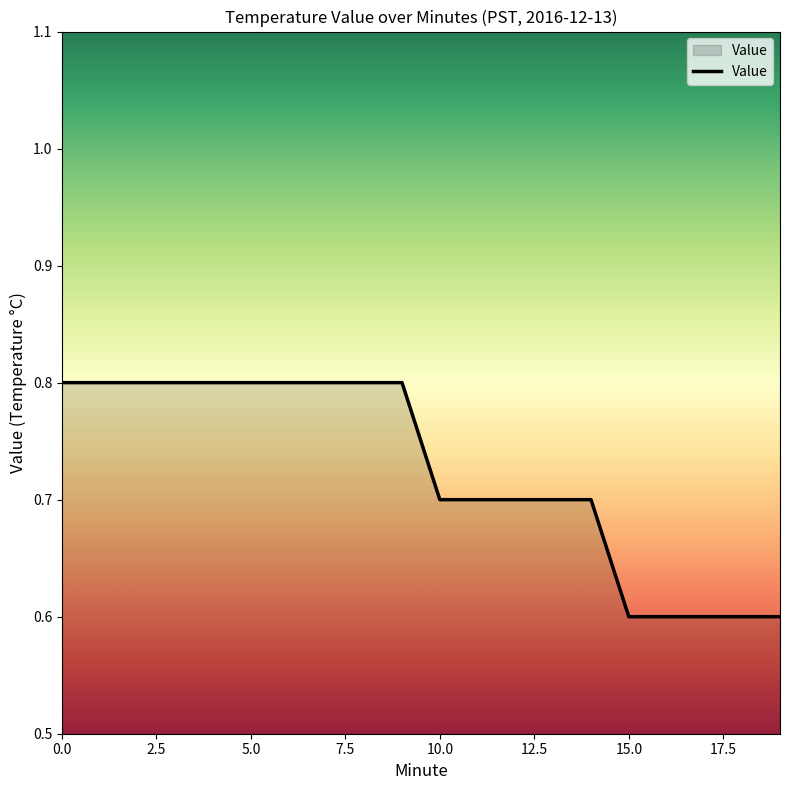

Does the chart have visible grid lines?

No